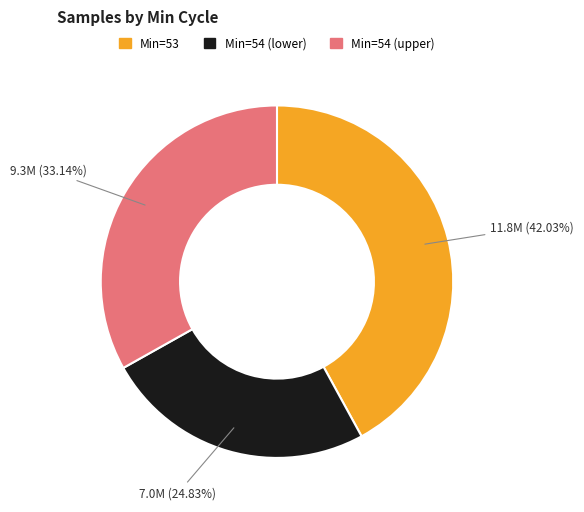

Is there any slice that represents more than half of the pie?

No